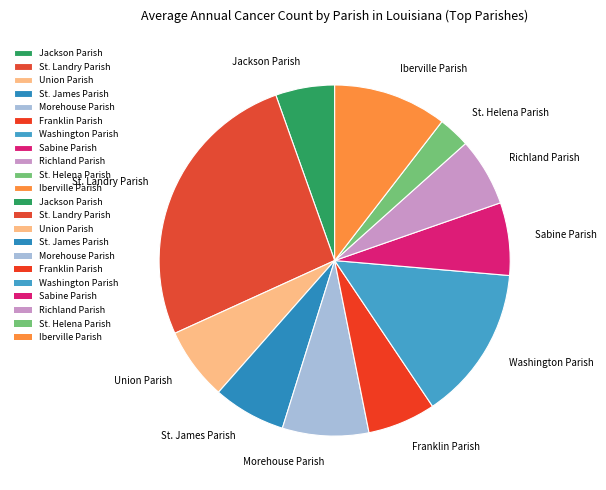

Which has a higher value, St. Helena Parish or Iberville Parish?

Iberville Parish